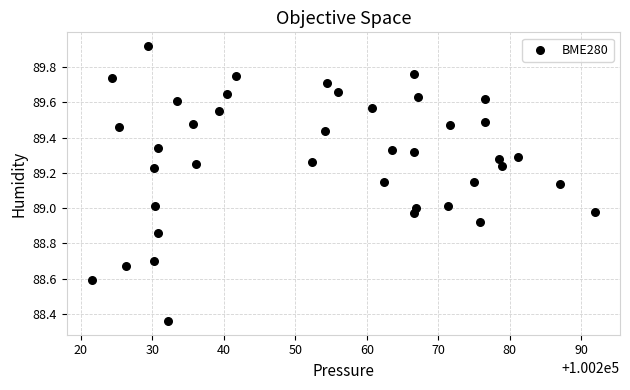

What is the range of Y values (max minus min)?

1.6